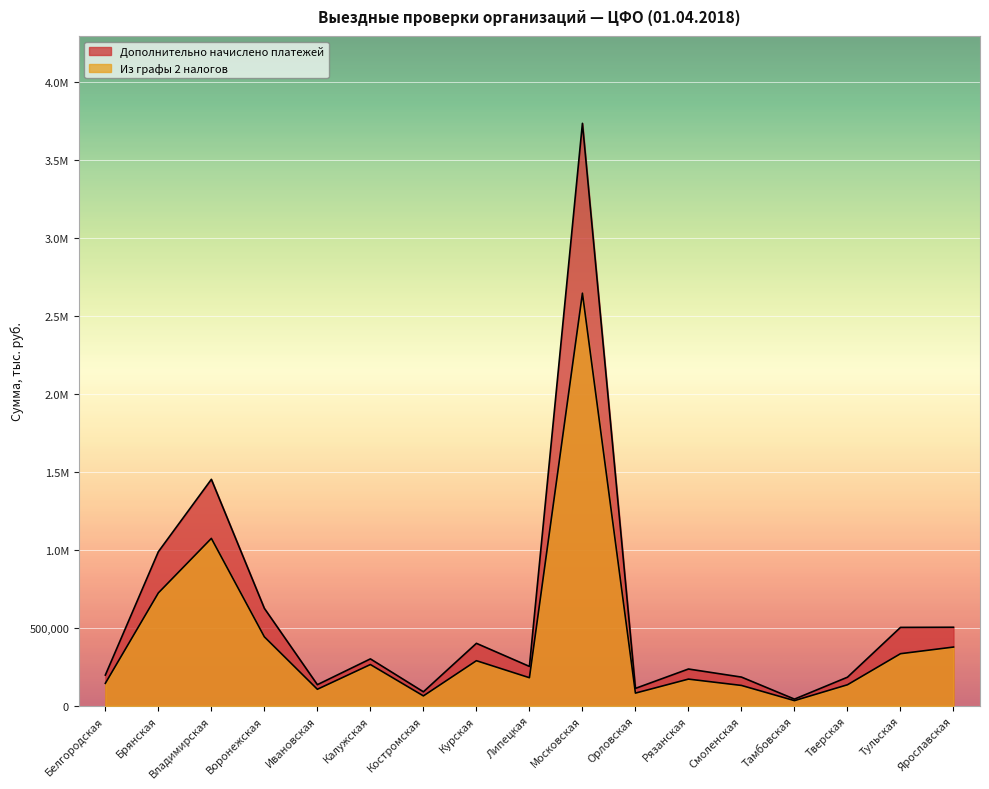

True or false: Дополнительно начислено платежей has more than 2 points higher than both neighbors.

True